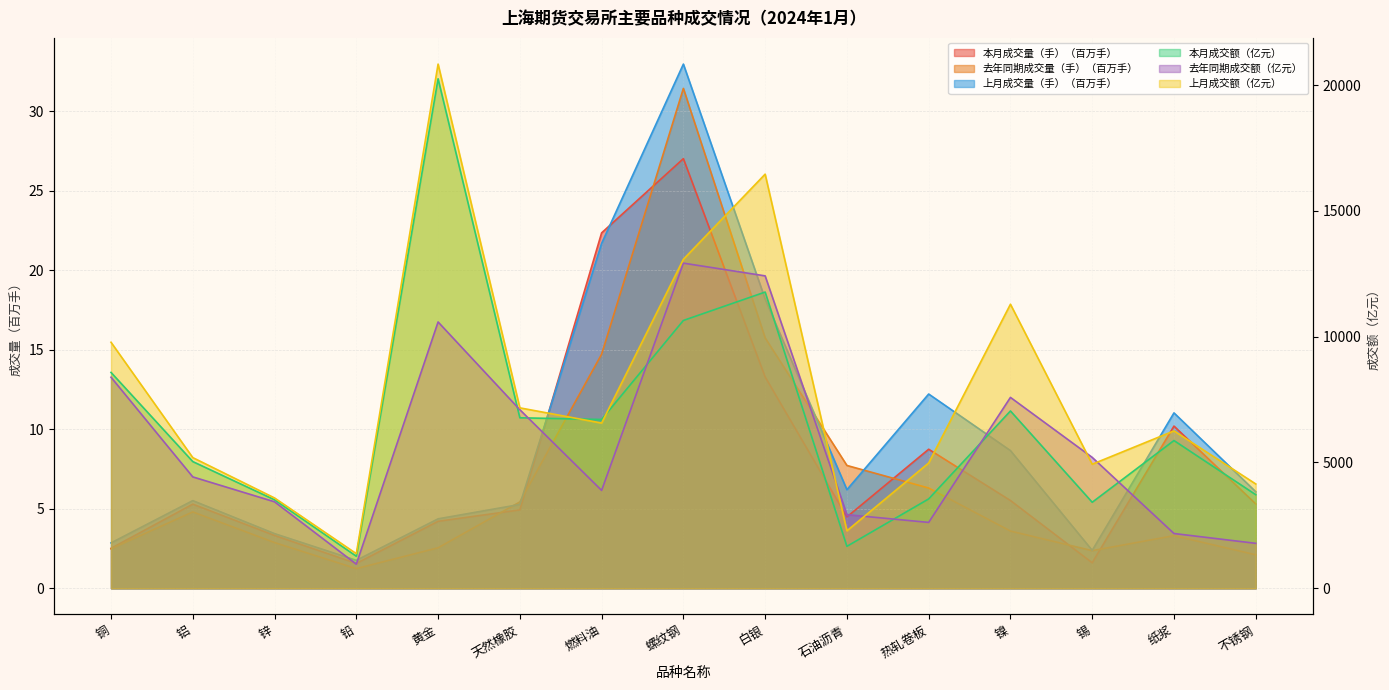

Which series has the largest total across all categories?

上月成交额（亿元）